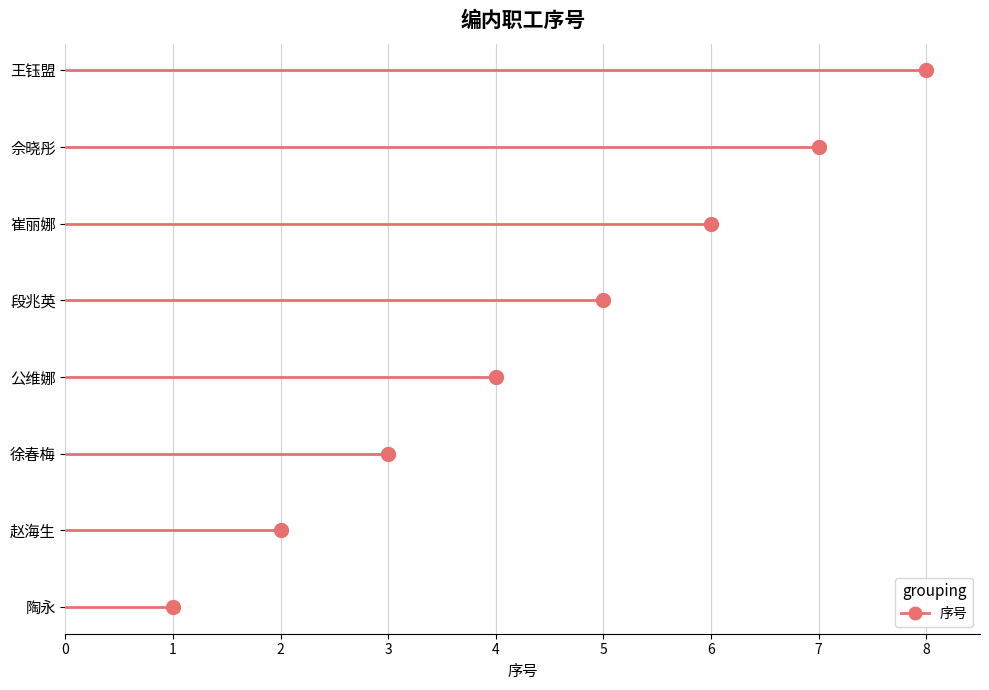

Reading left to right, extract all data points from this chart.

陶永=1	赵海生=2	徐春梅=3	公维娜=4	段兆英=5	崔丽娜=6	佘晓彤=7	王钰盟=8